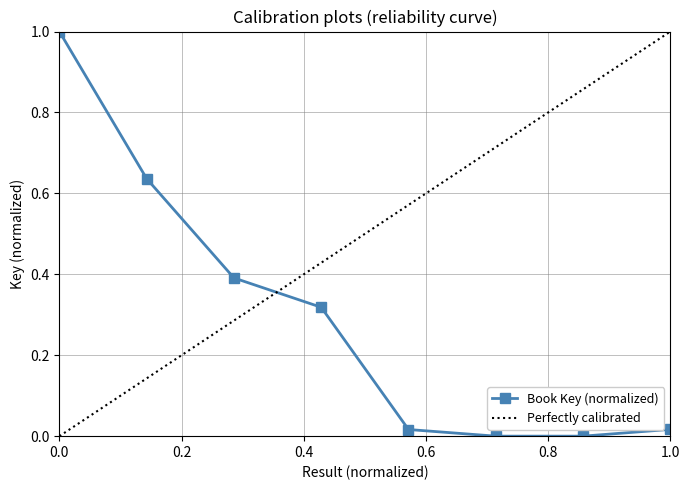

True or false: Book Key (normalized) has more than 2 interior local peaks.

False